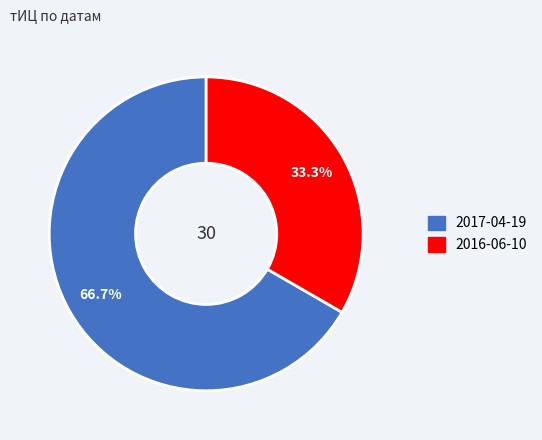

Is there a majority slice in this chart?

Yes